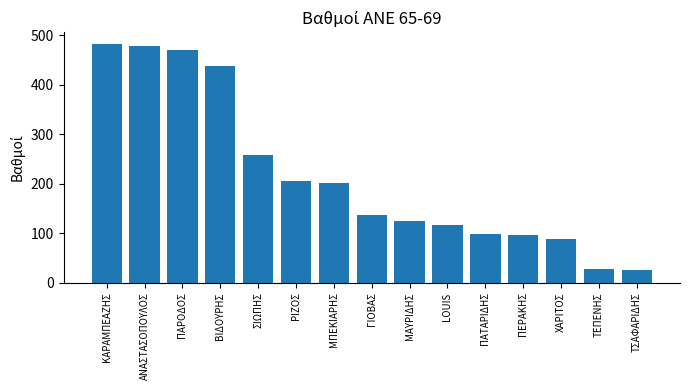

The chart shows a value of 33.2 at ΠΕΡΑΚΗΣ. True or false?

False